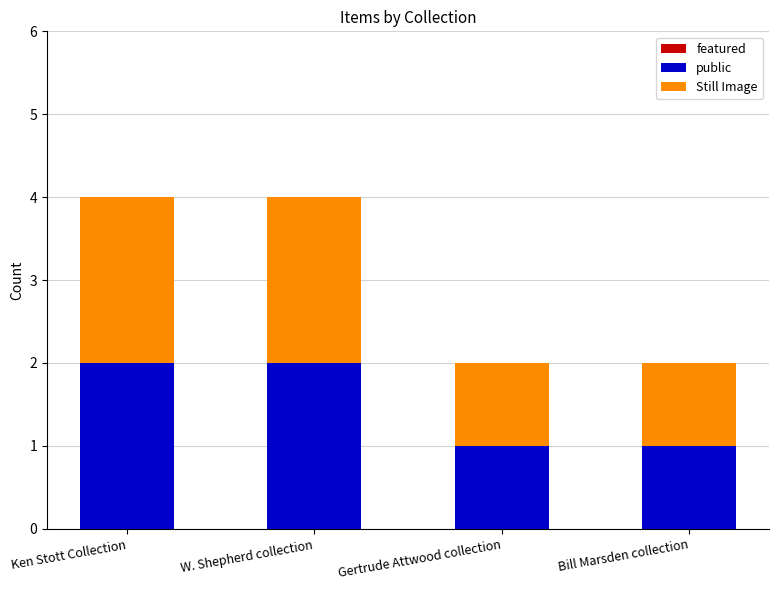

The value of public at Gertrude Attwood collection is 1. True or false?

True